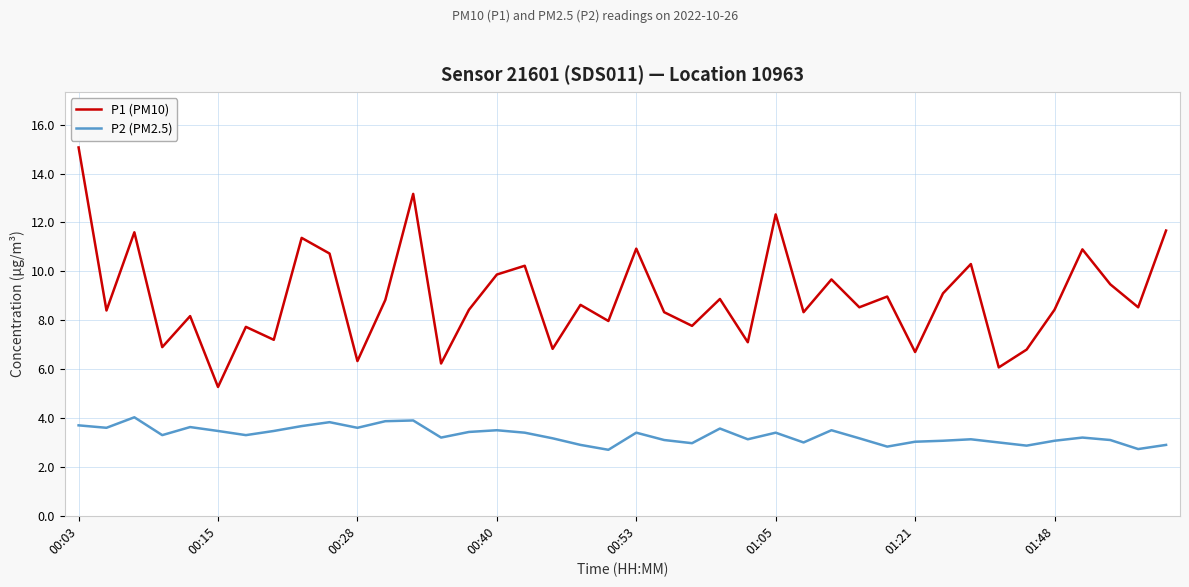

At how many categories does at least one series exceed 5?

40